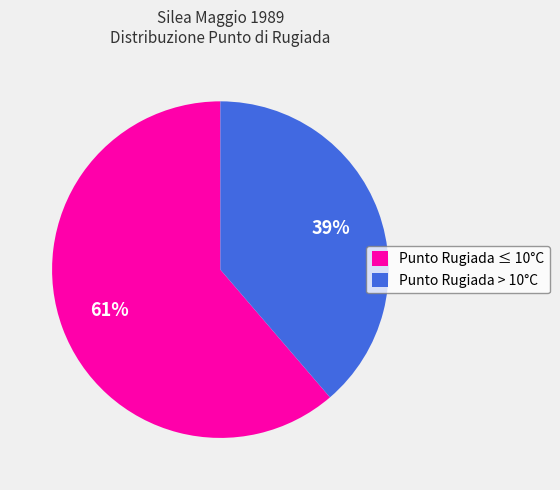

To the nearest percent, what is the combined percentage of Punto Rugiada ≤ 10°C and Punto Rugiada > 10°C?

100%